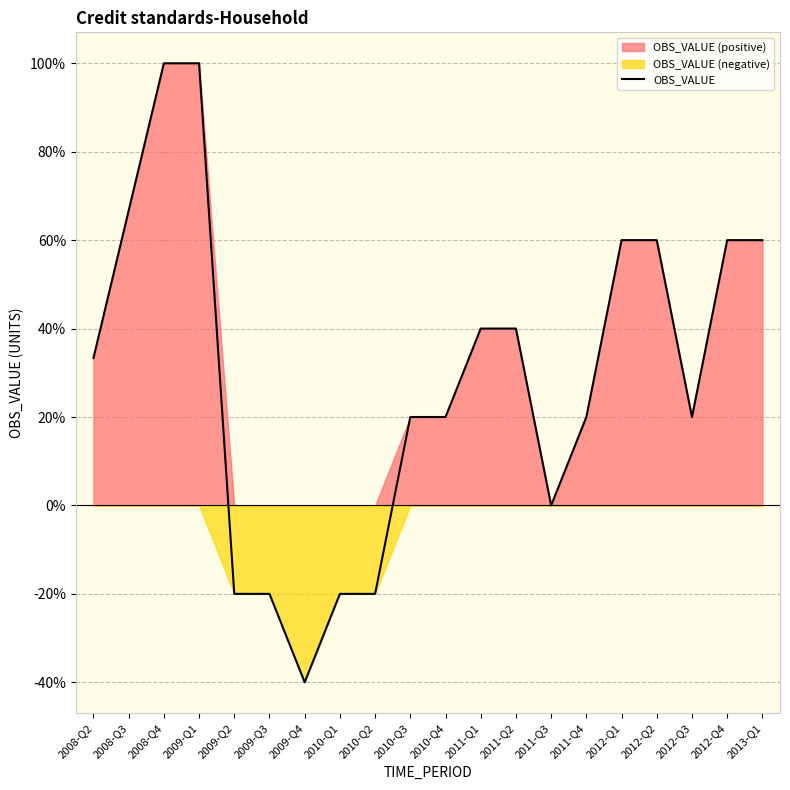

List the labels in order of value, largest first.

2008-Q4, 2009-Q1, 2008-Q3, 2012-Q1, 2012-Q2, 2012-Q4, 2013-Q1, 2011-Q1, 2011-Q2, 2008-Q2, 2010-Q3, 2010-Q4, 2011-Q4, 2012-Q3, 2011-Q3, 2009-Q2, 2009-Q3, 2010-Q1, 2010-Q2, 2009-Q4